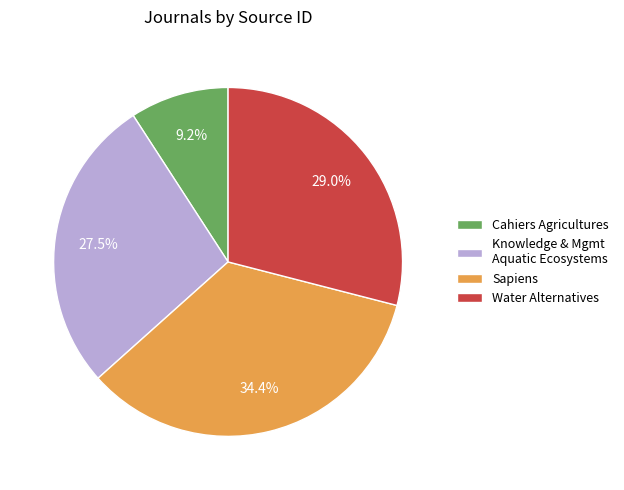

Does any single category account for the majority?

No